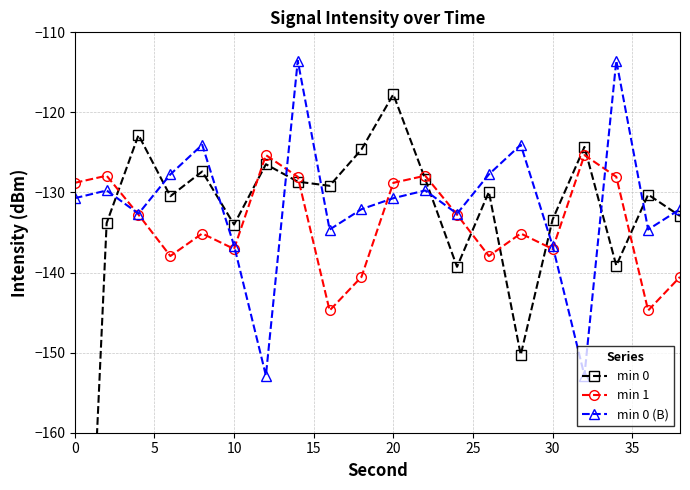

True or false: min 0 (B) has more than 1 points higher than both neighbors.

True